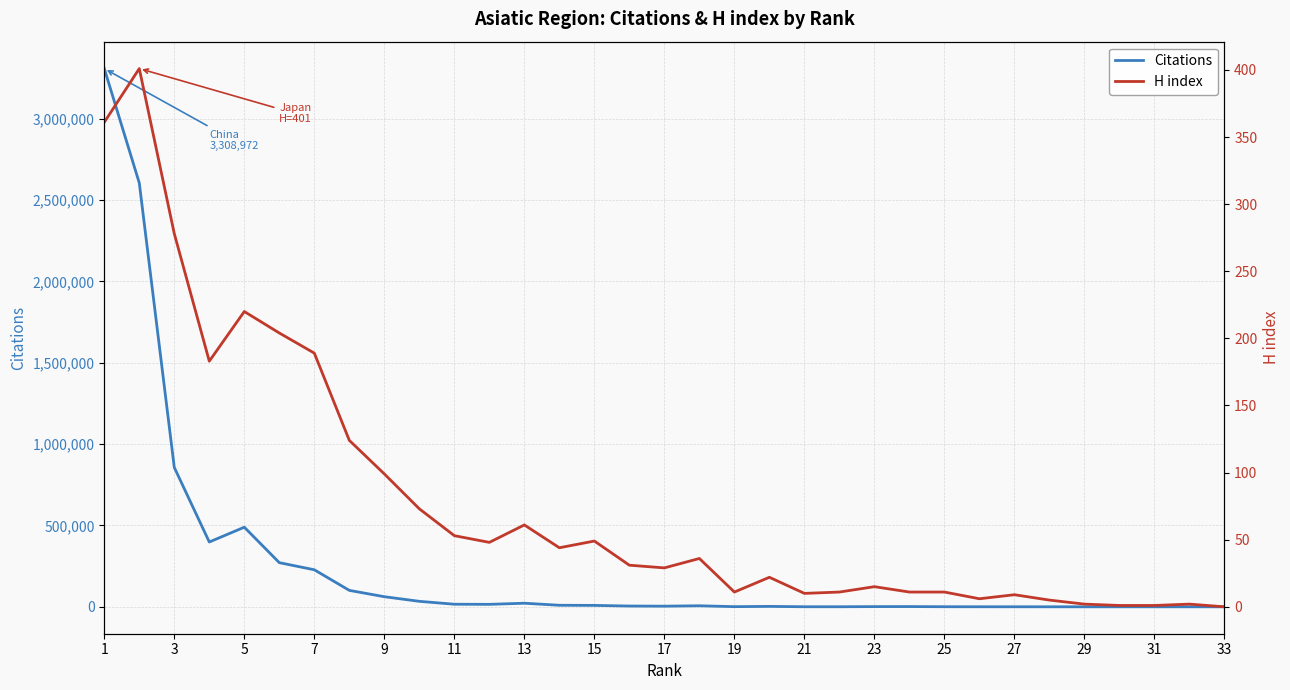

Is it true that Citations equals 23 at 31?

True